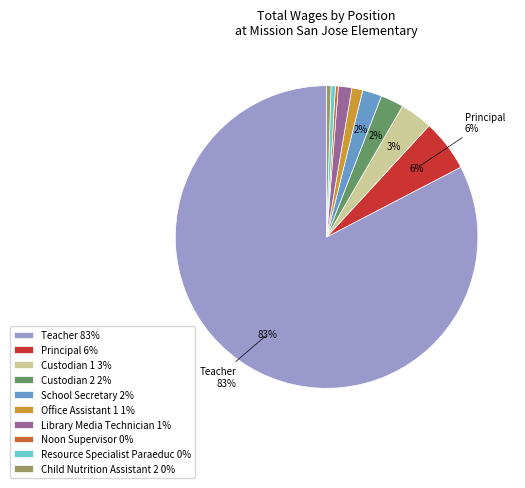

Is there any slice that represents more than half of the pie?

Yes